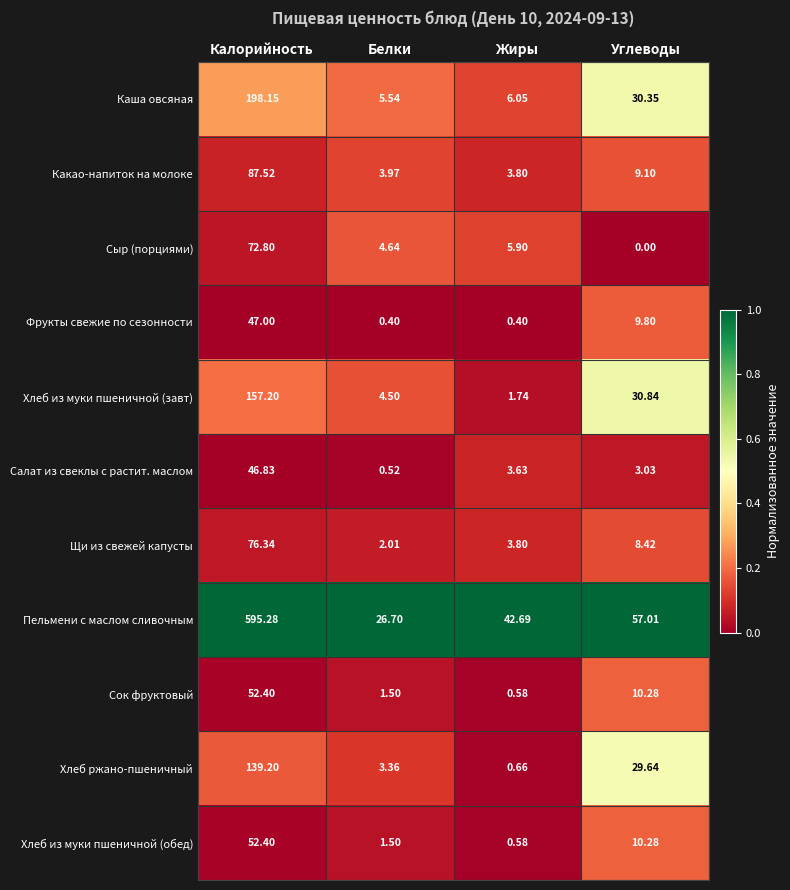

Is the value of Хлеб из муки пшеничной (завт) at Углеводы greater than the value of Хлеб ржано-пшеничный at Калорийность?

No